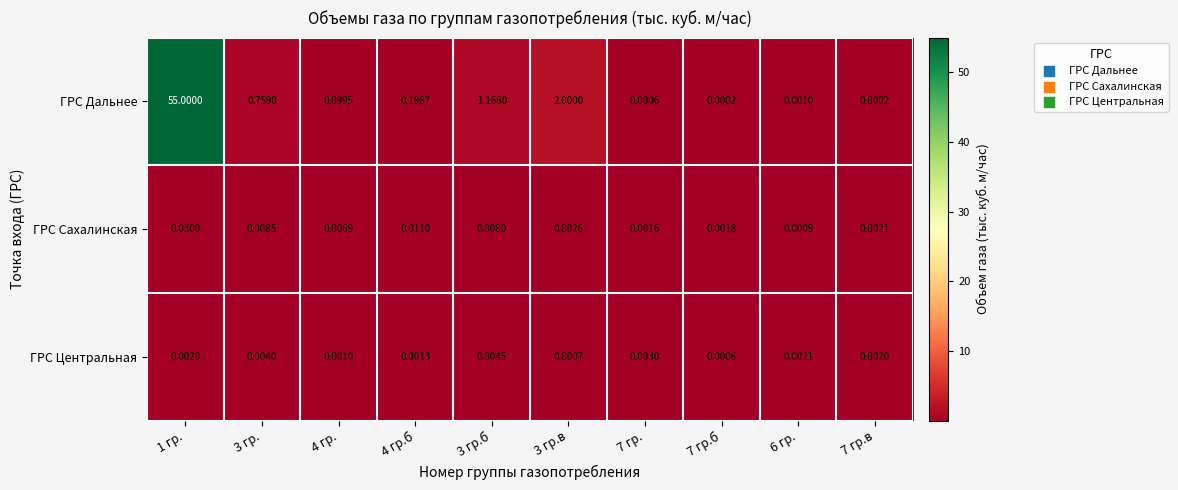

What is the total value across all series at 3 гр.в?

2.0